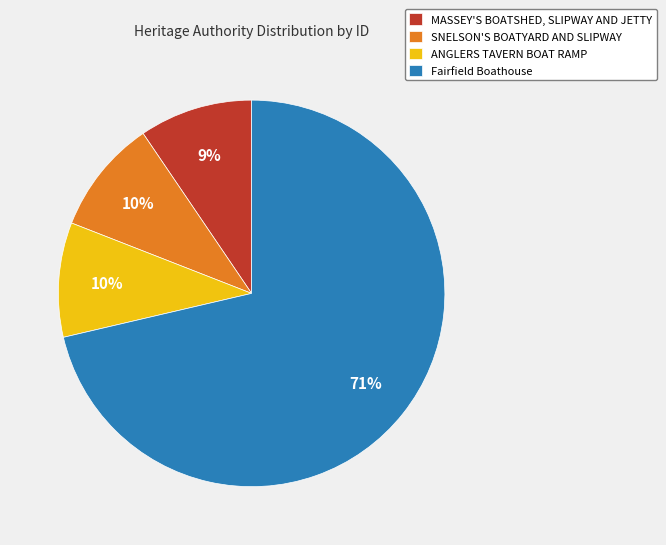

How many segments does this pie chart have?

4